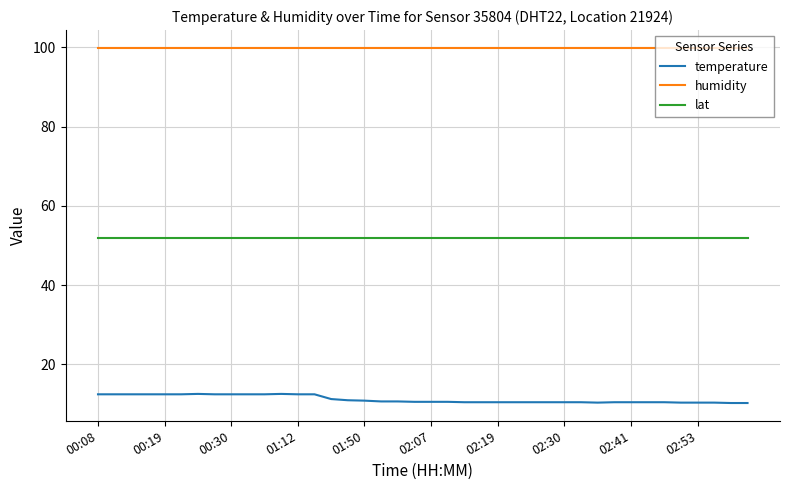

Which series has the largest range (max minus min)?

temperature